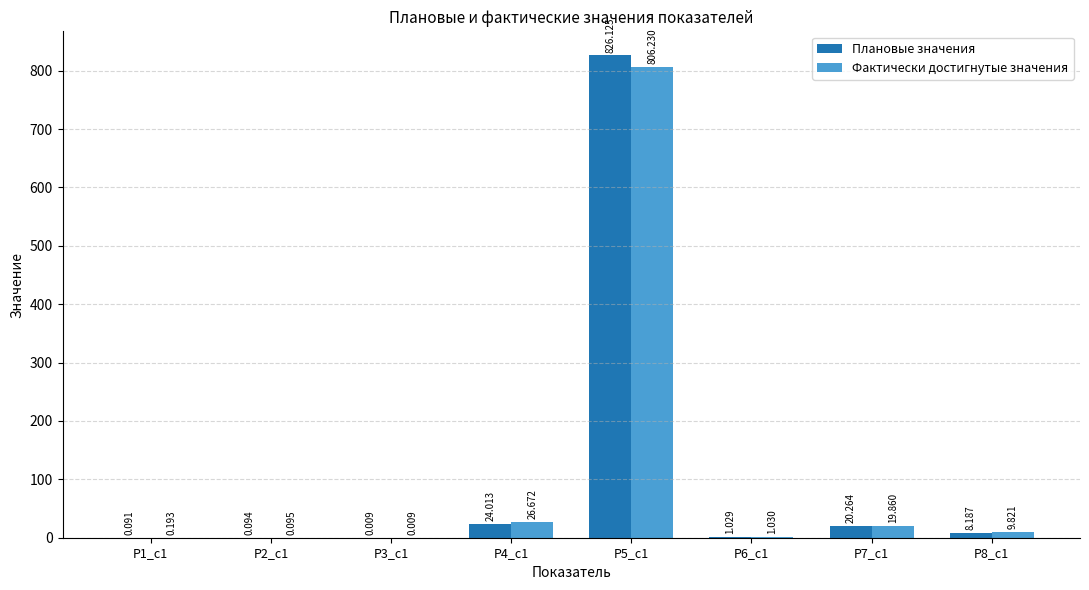

Which series has the largest total across all categories?

Плановые значения